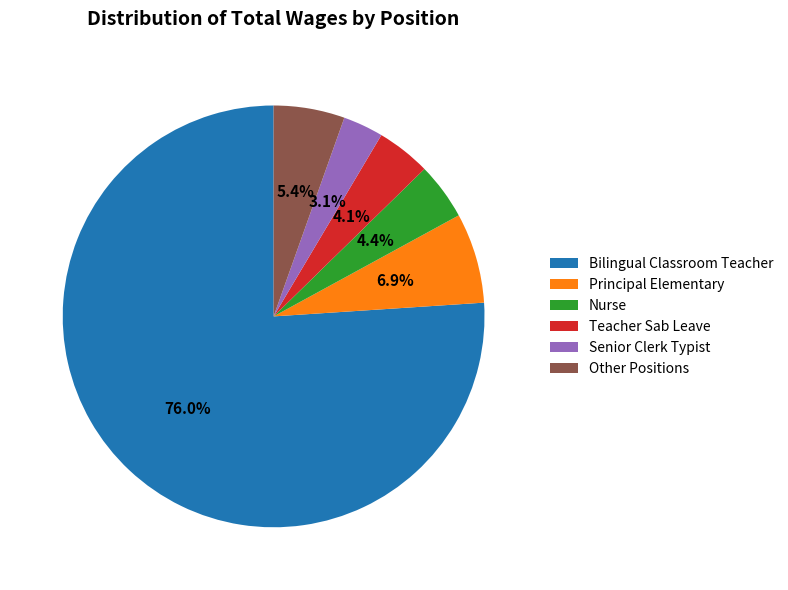

What is the ratio of the value at Teacher Sab Leave to the value at Senior Clerk Typist?

1.3